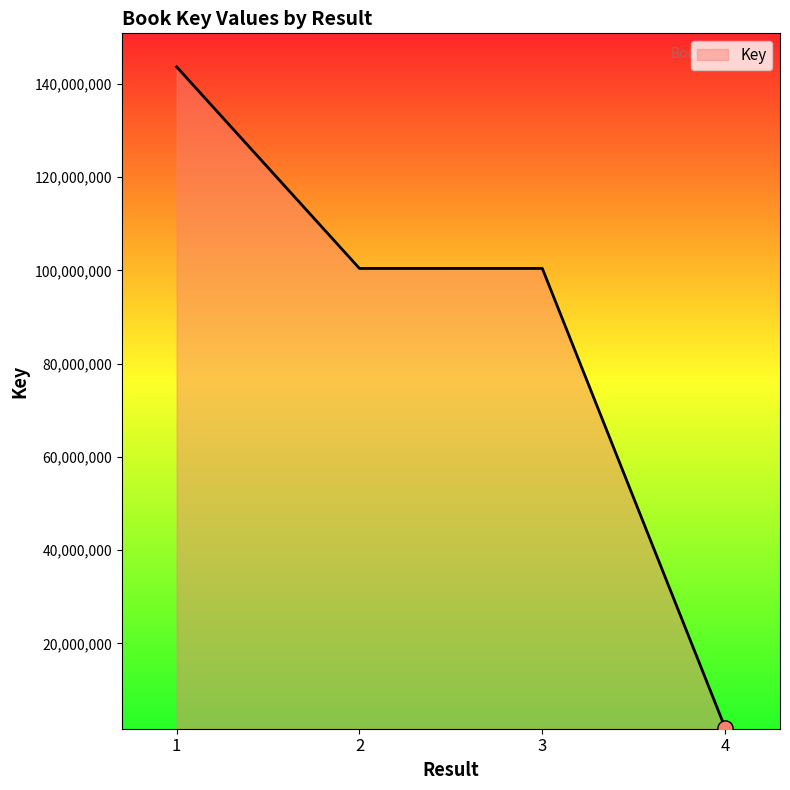

What is the ratio of the value at 3 to the value at 4?

52.5